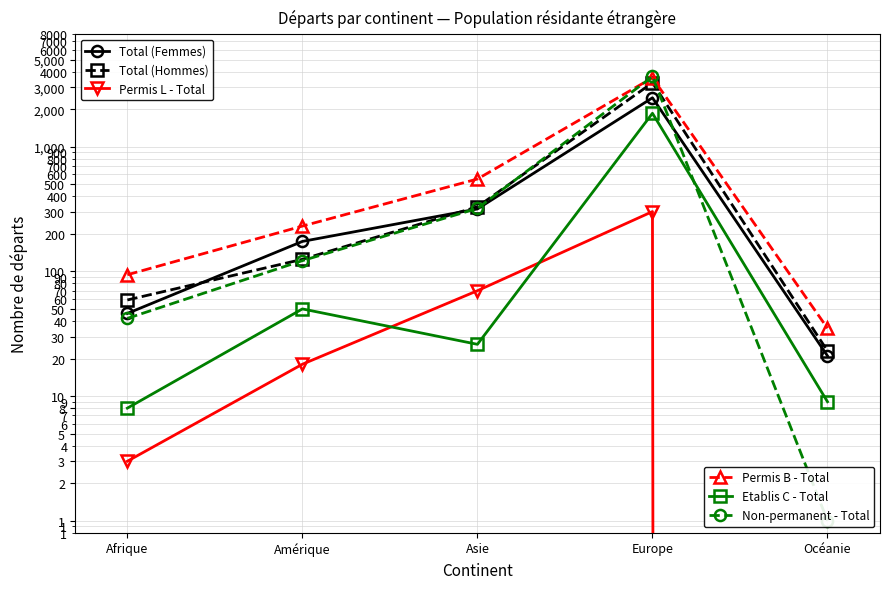

Does the chart have visible grid lines?

Yes